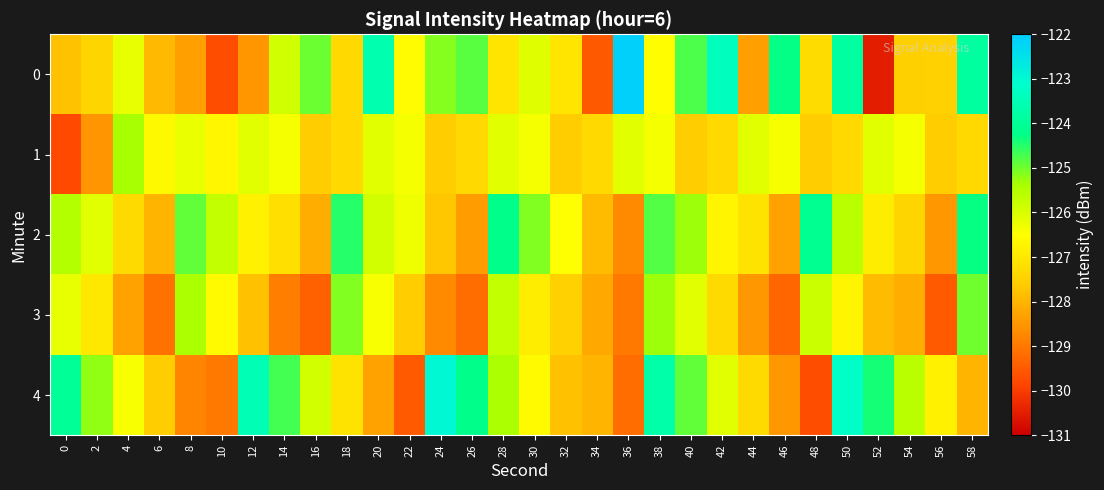

At how many categories does at least one series exceed -125?

19